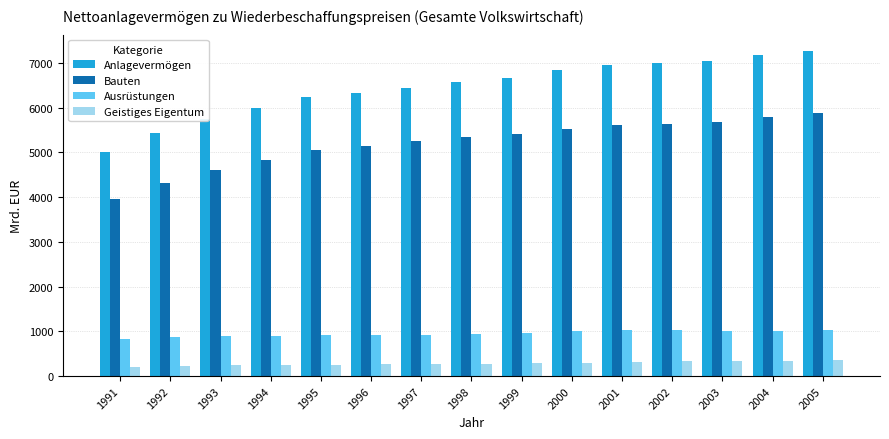

What is the highest value of the Anlagevermögen series?

7267.4